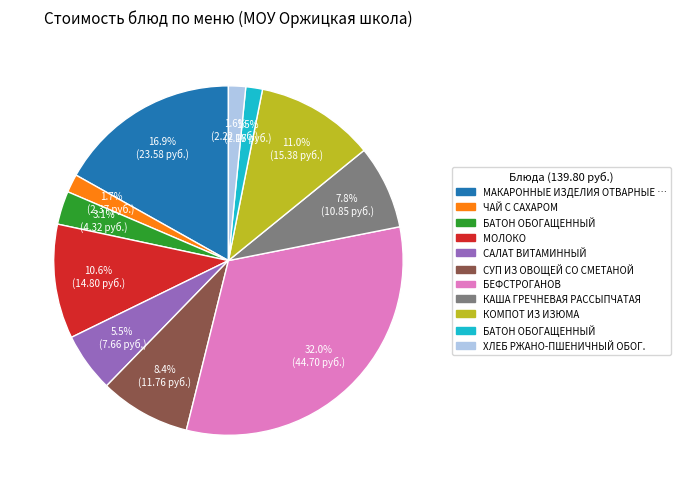

Does any single category account for the majority?

No